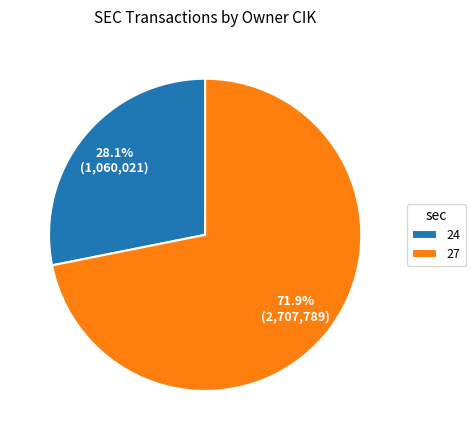

How many segments does this pie chart have?

2